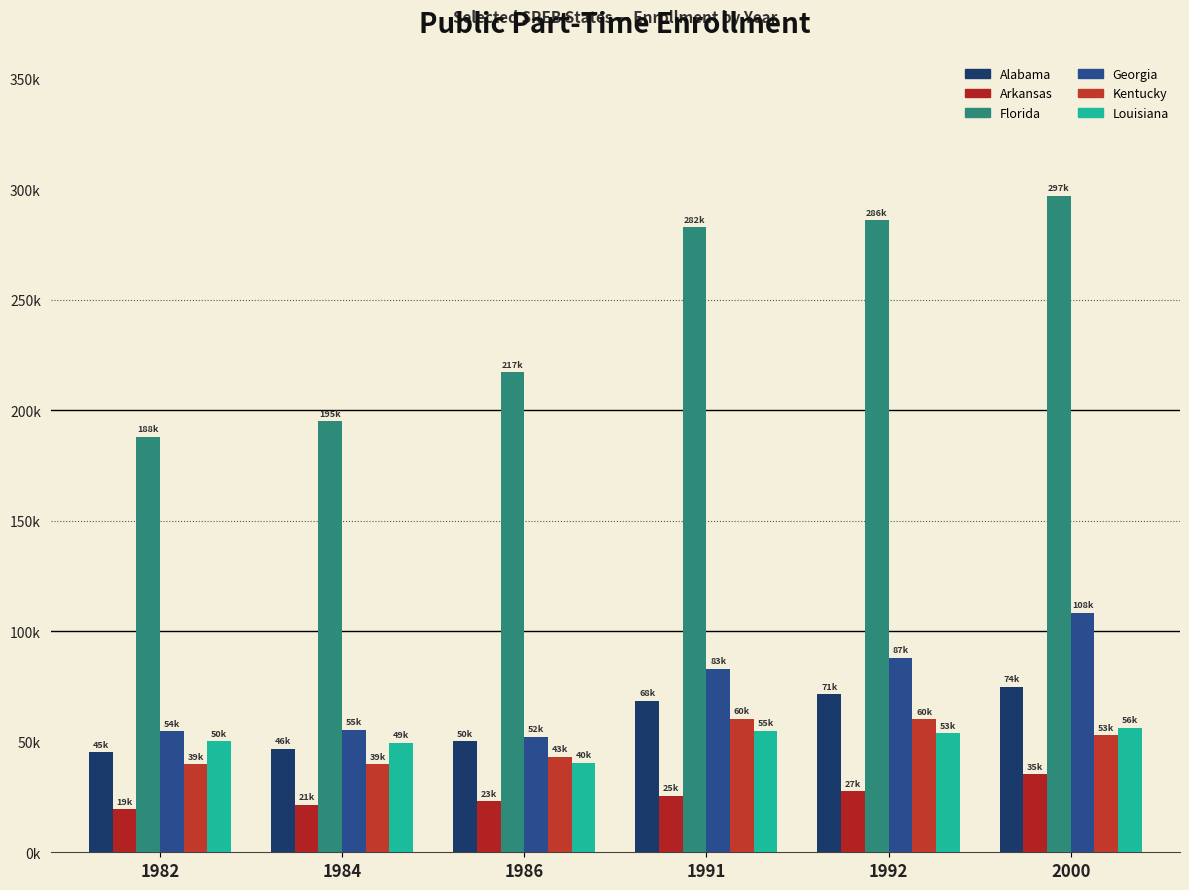

What is the value of the Florida bar at the 1st from the left?

188143